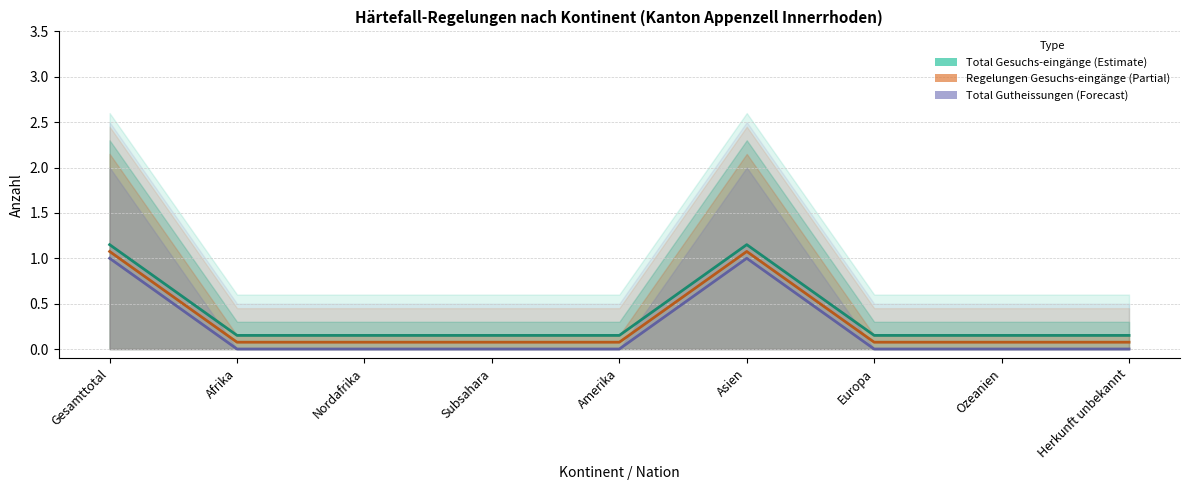

What is the maximum value shown in the chart?

1.1